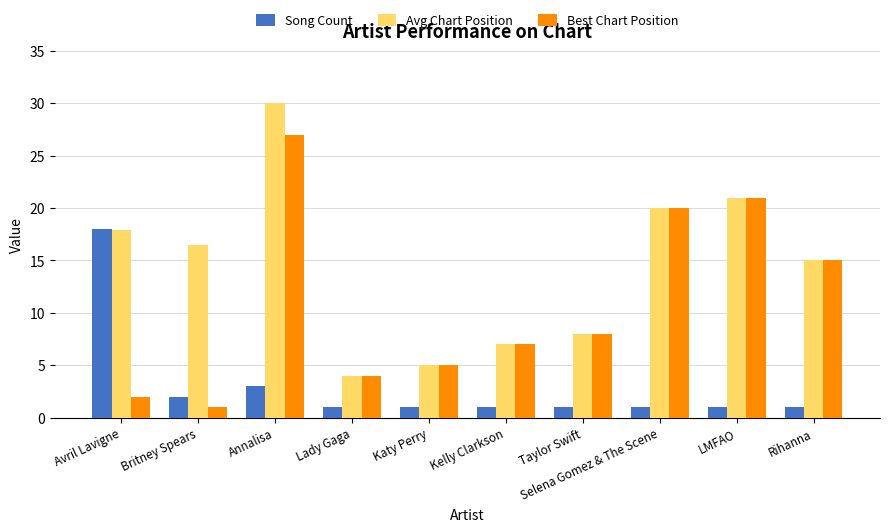

List the series in order of their peak value, lowest first.

Song Count, Best Chart Position, Avg Chart Position